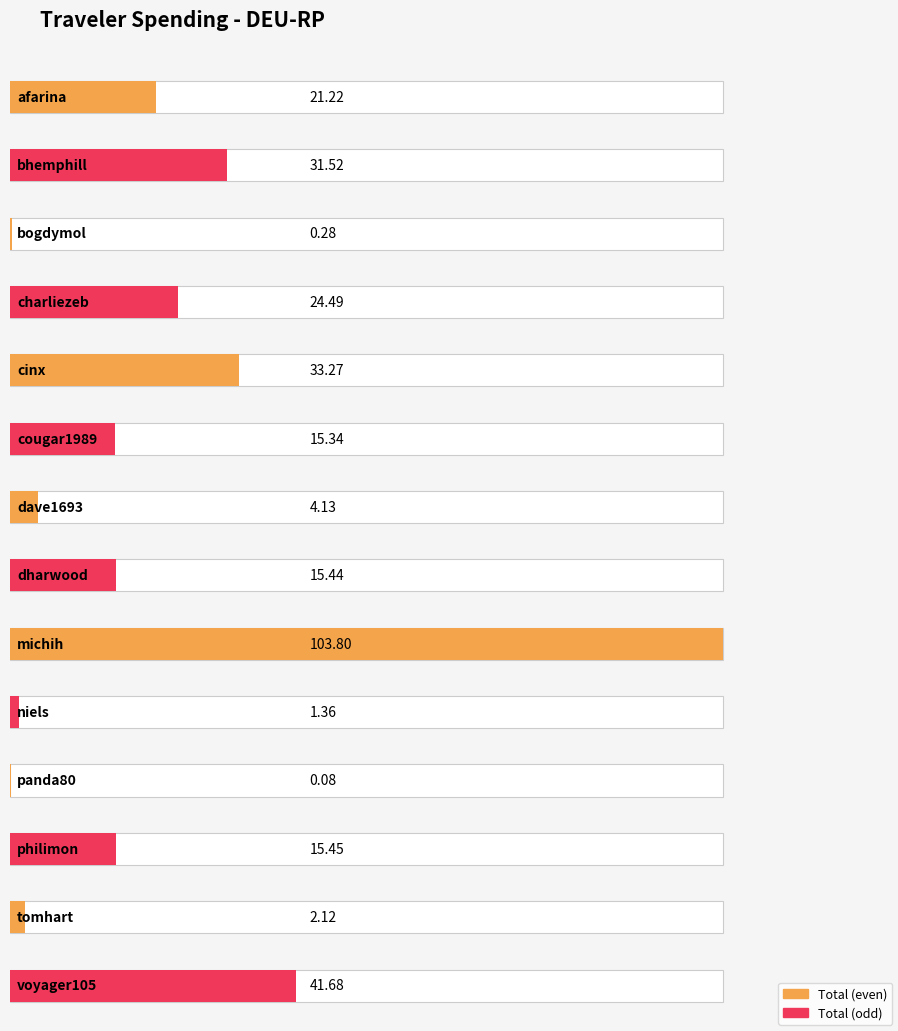

Rank the categories by value from lowest to highest.

panda80, bogdymol, niels, tomhart, dave1693, cougar1989, dharwood, philimon, afarina, charliezeb, bhemphill, cinx, voyager105, michih